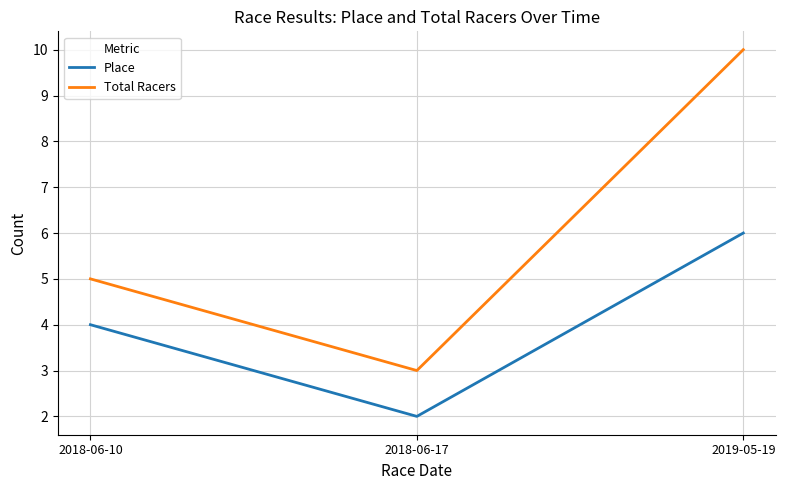

What value does the Place series have at 2019-05-19?

6